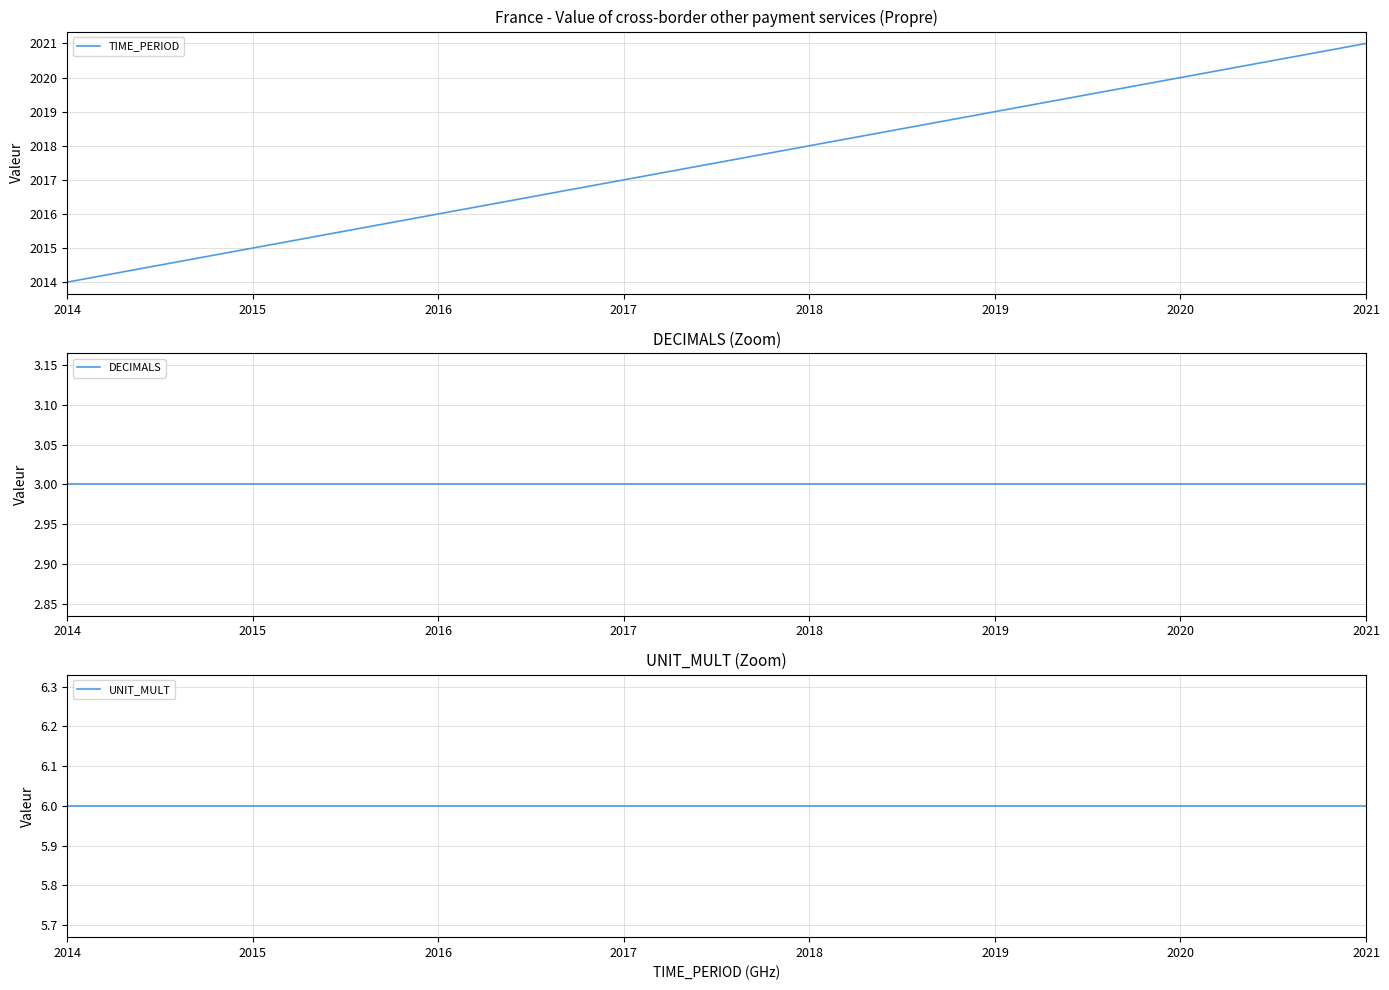

At which label does DECIMALS reach its minimum?

2014